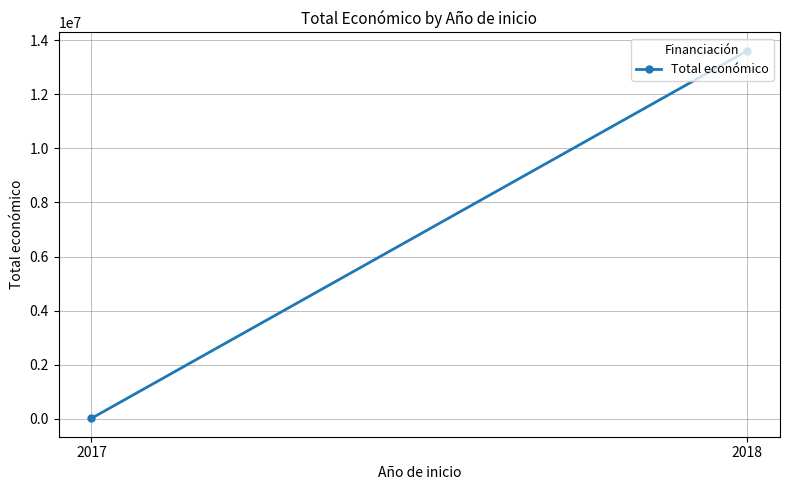

Count the number of data series in this chart.

1